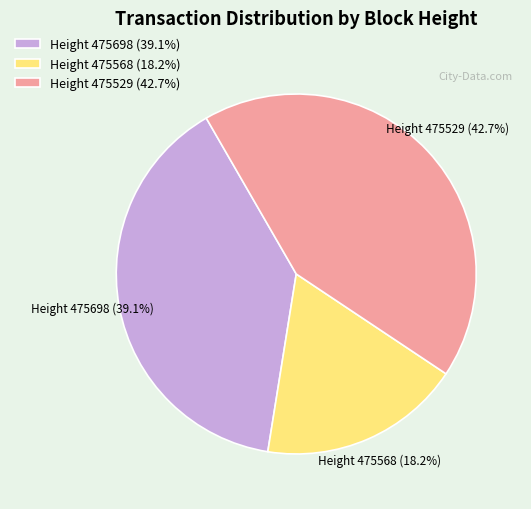

To the nearest percent, what is the average slice percentage?

33%